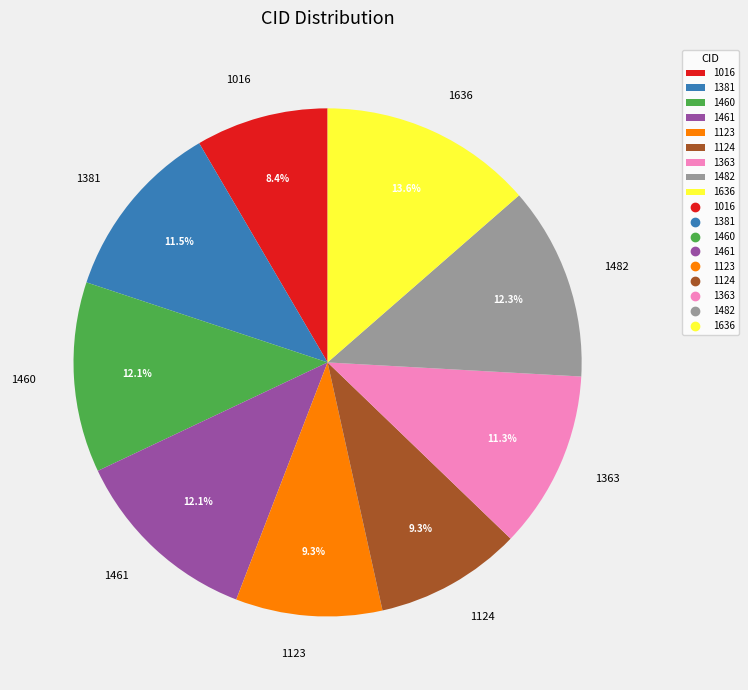

To the nearest percent, what is the average slice percentage?

11%